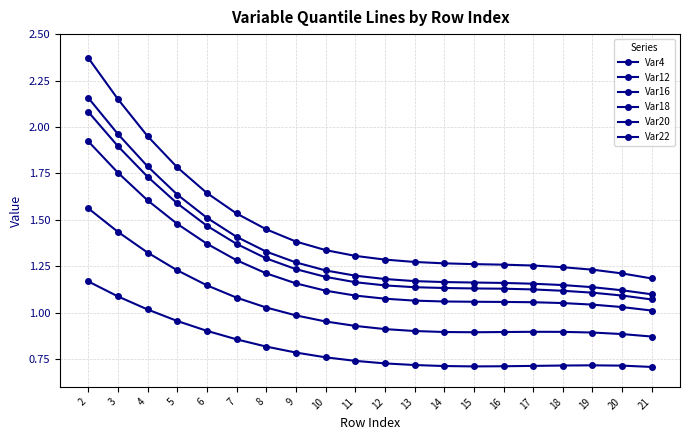

Count the number of categories in the chart.

20